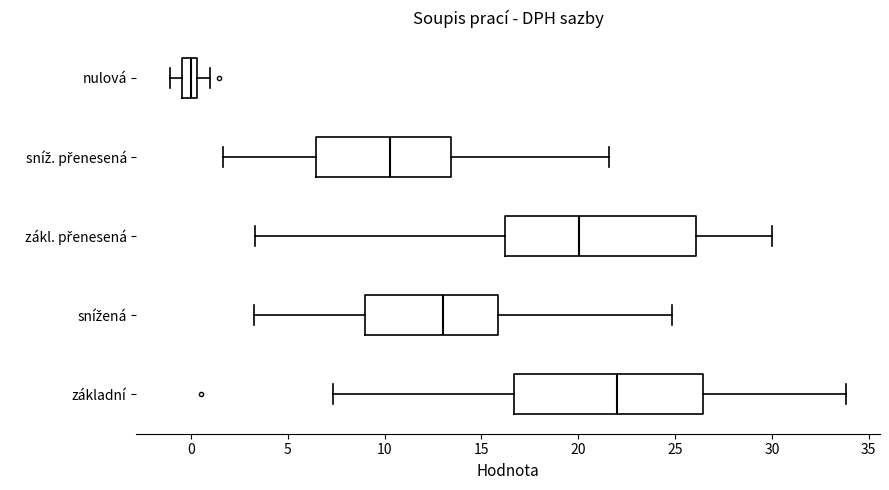

Where does the left whisker of the box for zákl. přenesená end on the x-axis? The values are not printed on the chart, so give them approximately, as read against the axis.

3.5